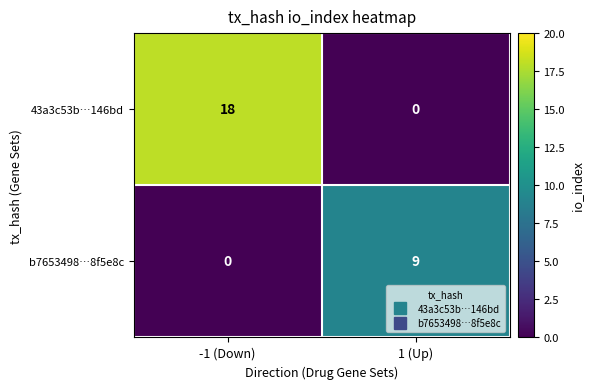

Rank the series by their maximum value, from lowest to highest.

b7653498…8f5e8c, 43a3c53b…146bd